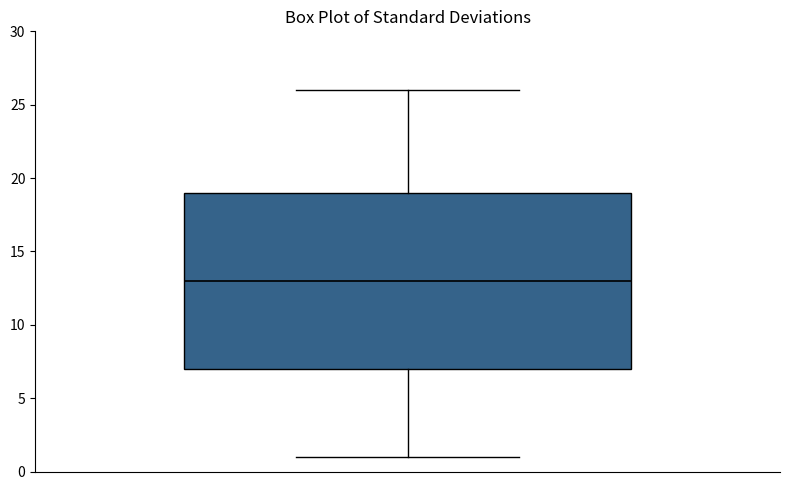

Transcribe this box plot: give where the median line is, the range the box spans, and where the two whiskers end, as read against the y-axis. The values are not printed on the chart, so give them approximately, as read against the axis.

median 13, box 7 to 19, whiskers 1 to 26